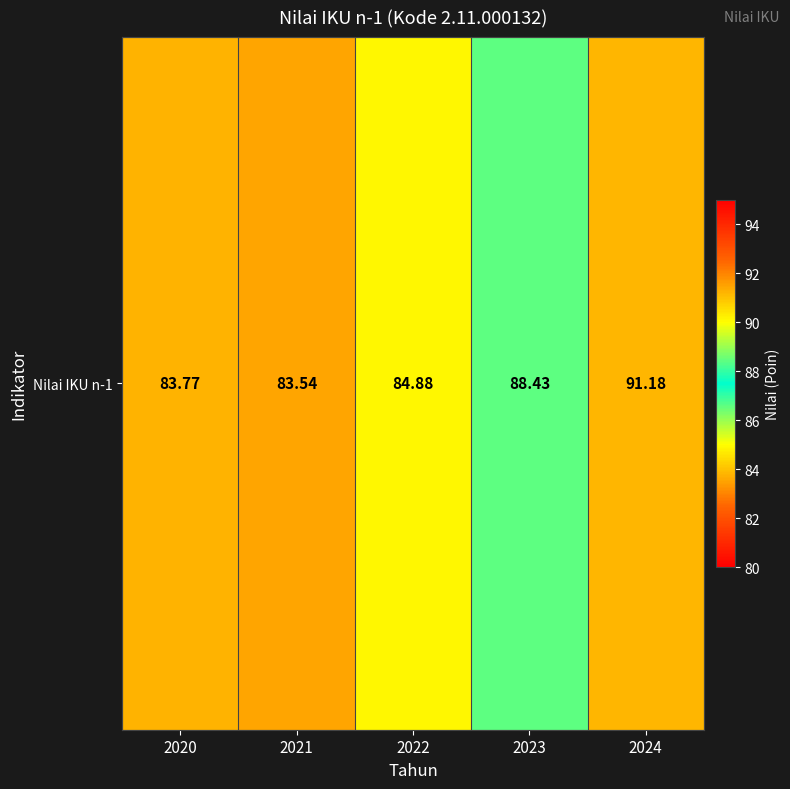

Rank the categories by value from highest to lowest.

2024, 2023, 2022, 2020, 2021